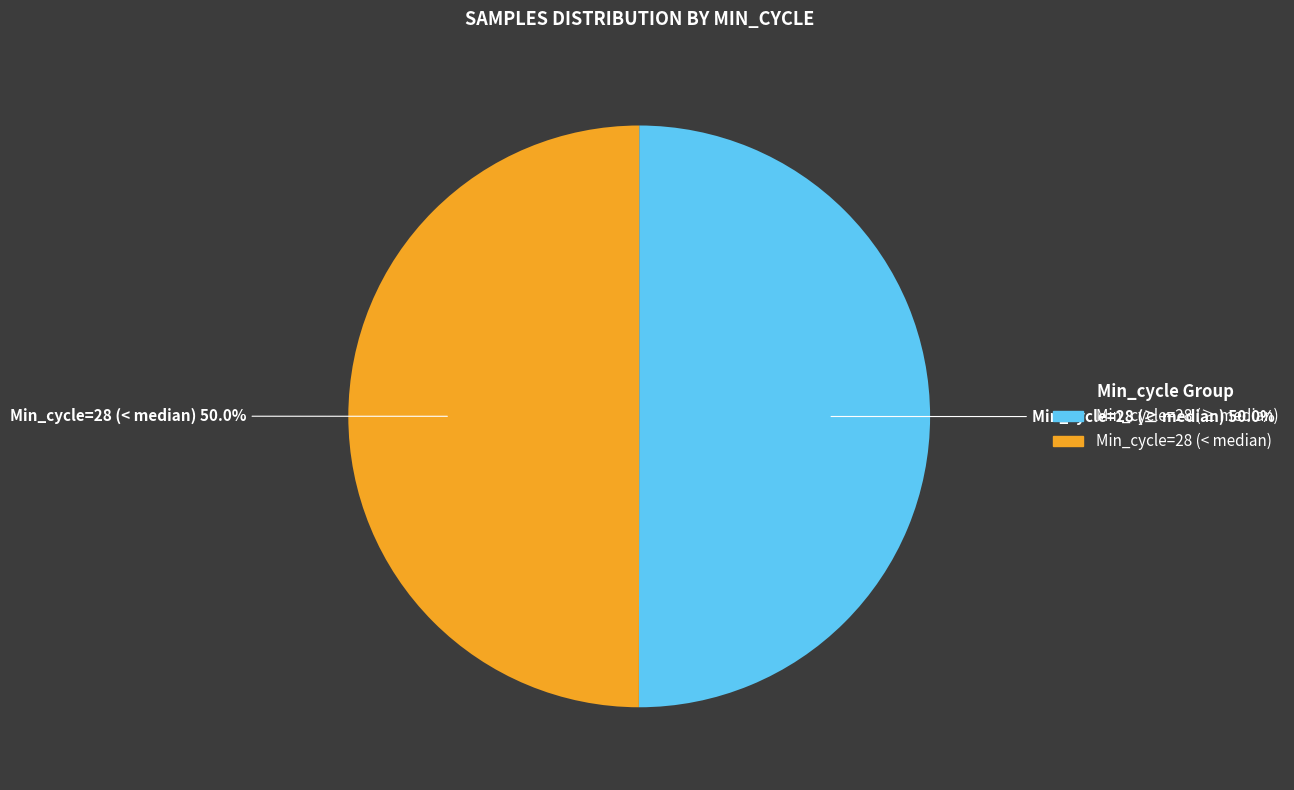

Approximately how many times larger is the value at Min_cycle=28 (≥ median) compared to Min_cycle=28 (< median)?

1.0